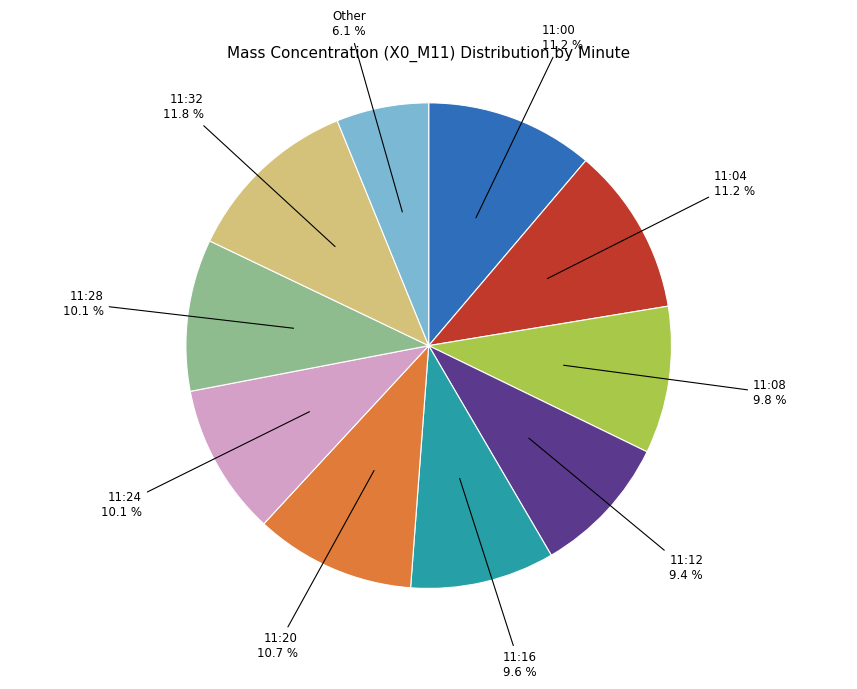

To the nearest percent, what portion does 11:00 represent?

11%